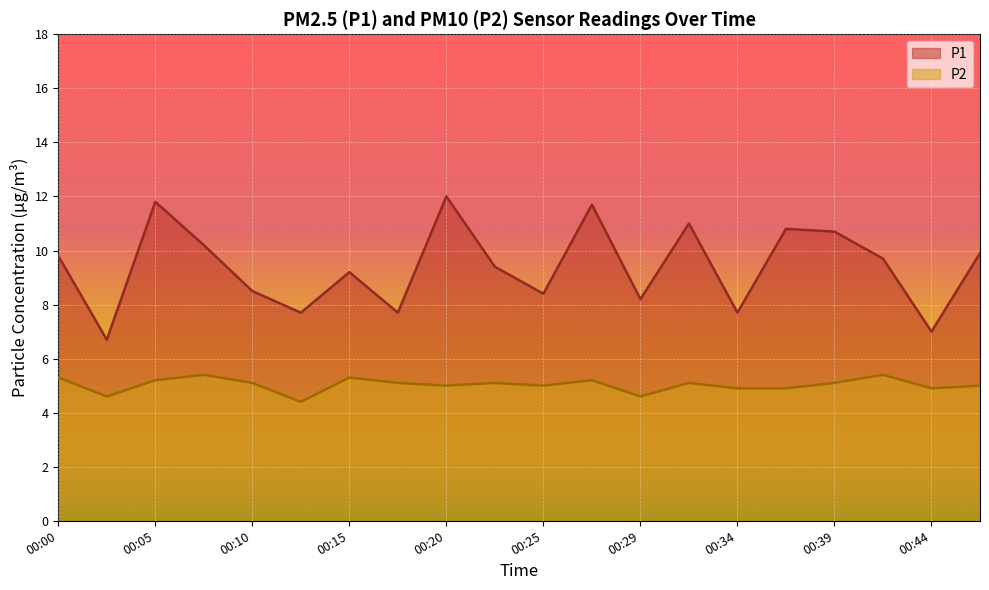

At 00:25, list the series in order from smallest to largest.

P2, P1